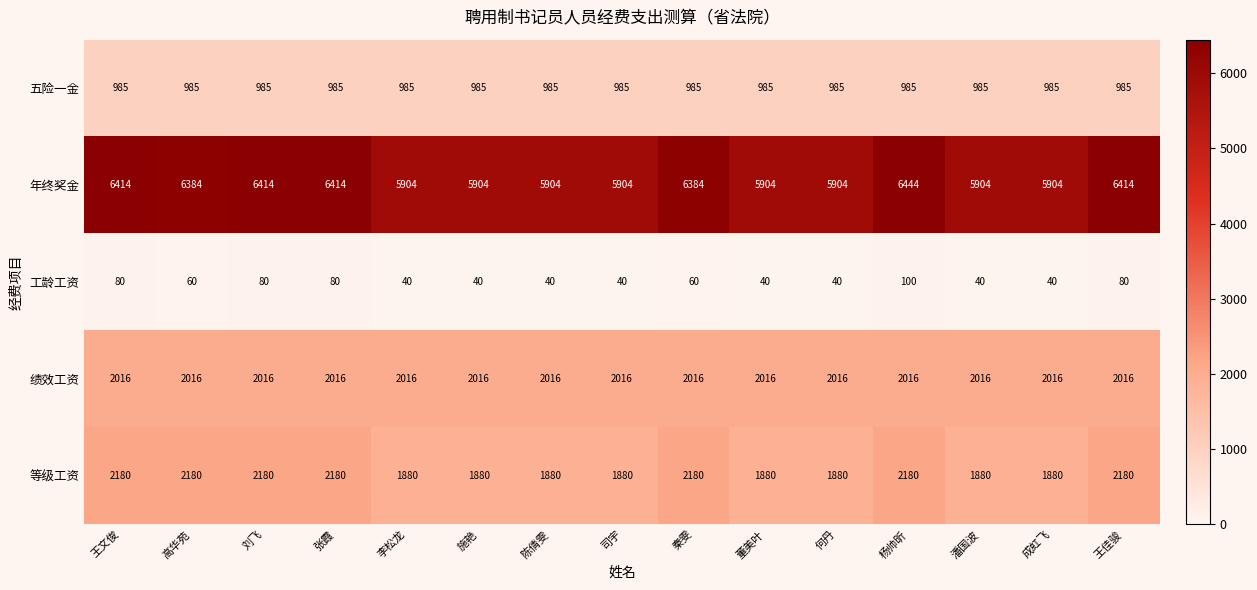

What is the minimum value shown in the chart?

40